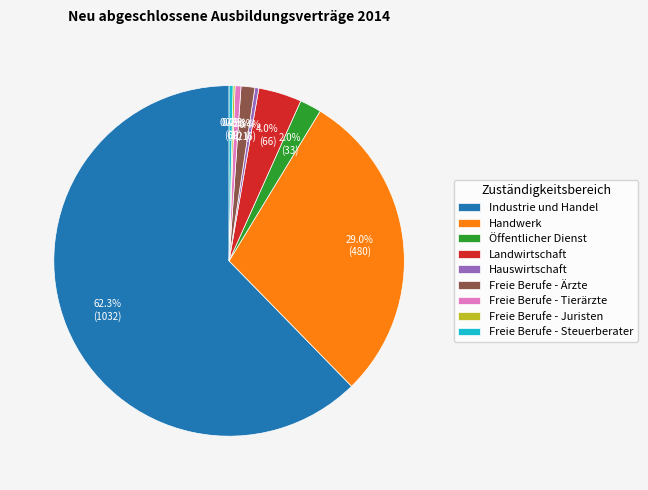

The Freie Berufe - Tierärzte slice represents 11% of the pie. True or false?

False